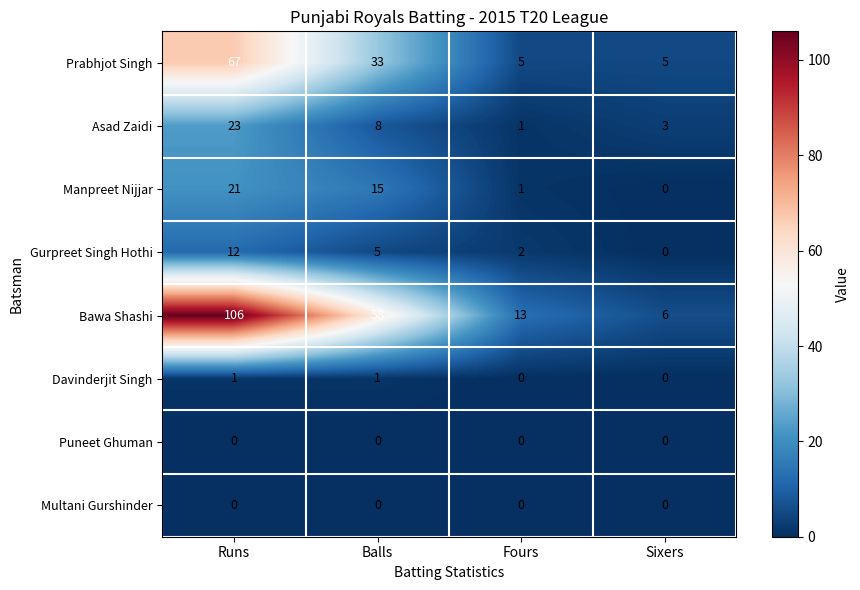

At which label does Prabhjot Singh first exceed 33?

Runs